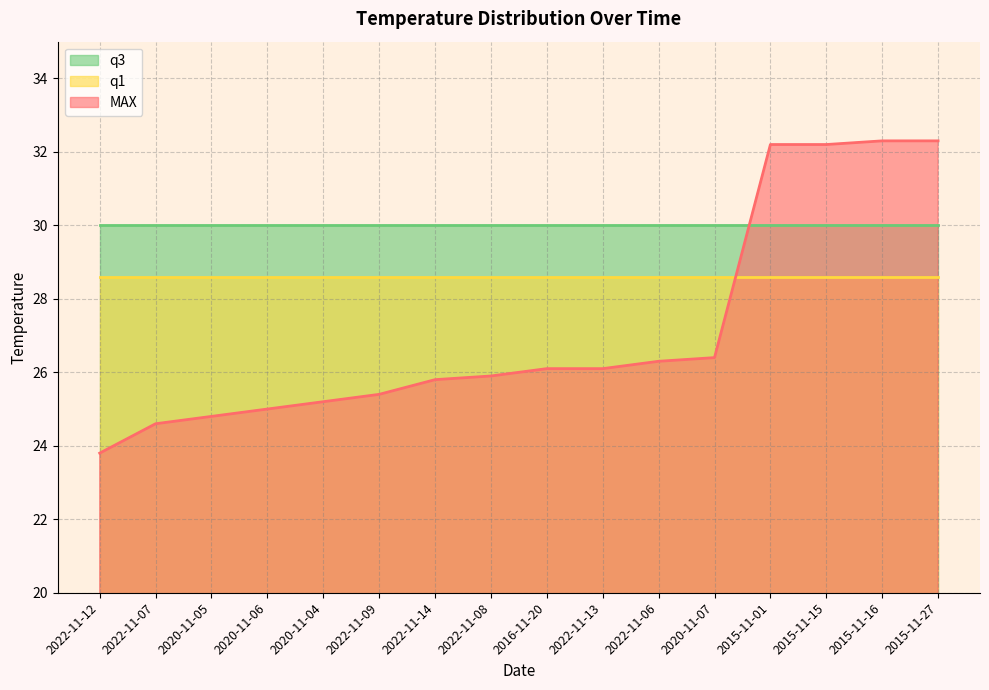

Between 2020-11-07 and 2022-11-12, which is larger?

2020-11-07